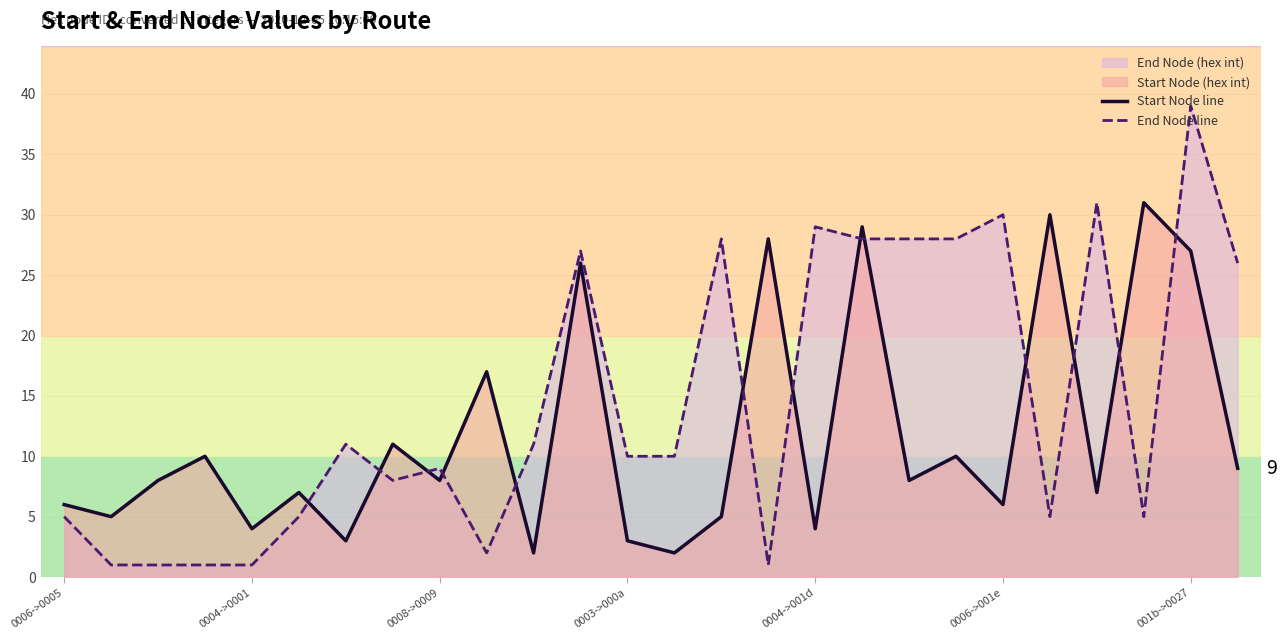

True or false: End Node line and Start Node line intersect in this chart.

True